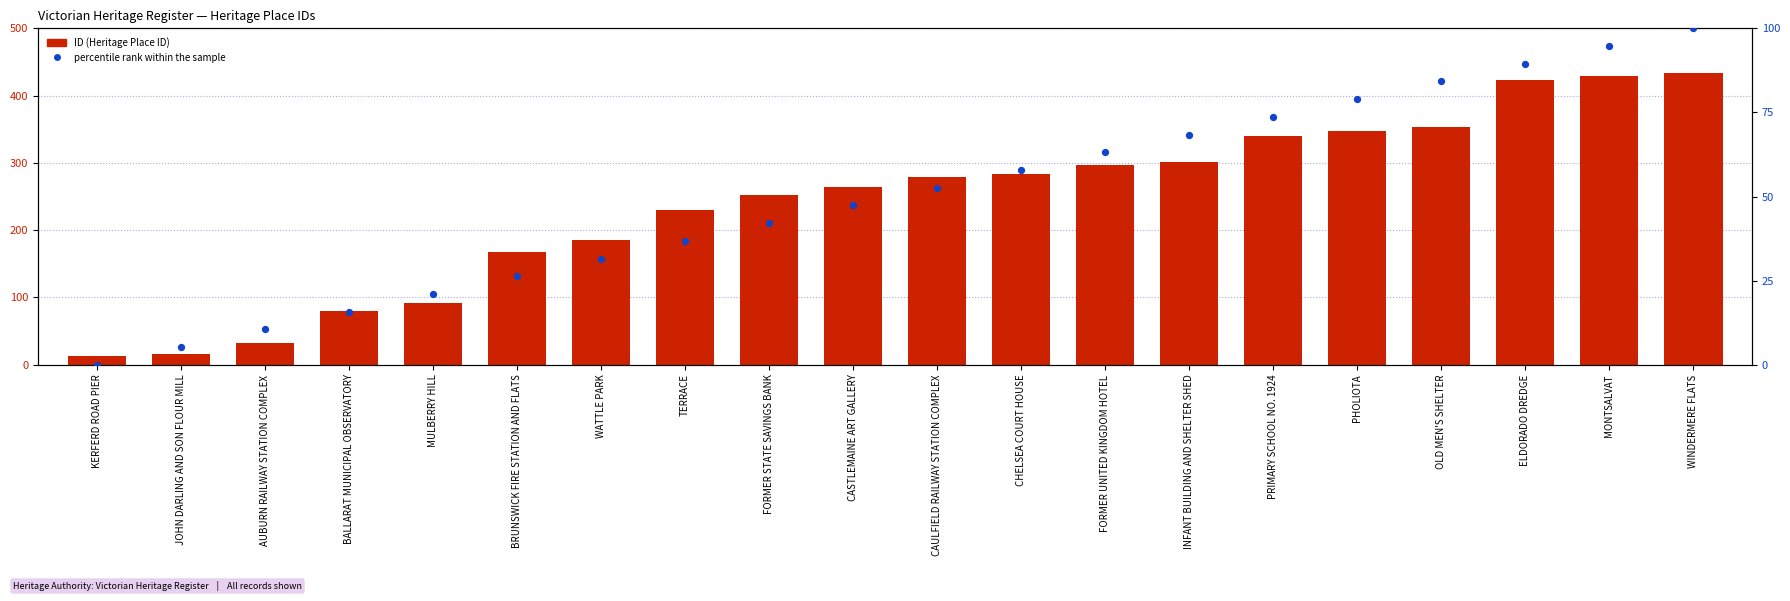

What is the total value across all series at MULBERRY HILL?

113.1